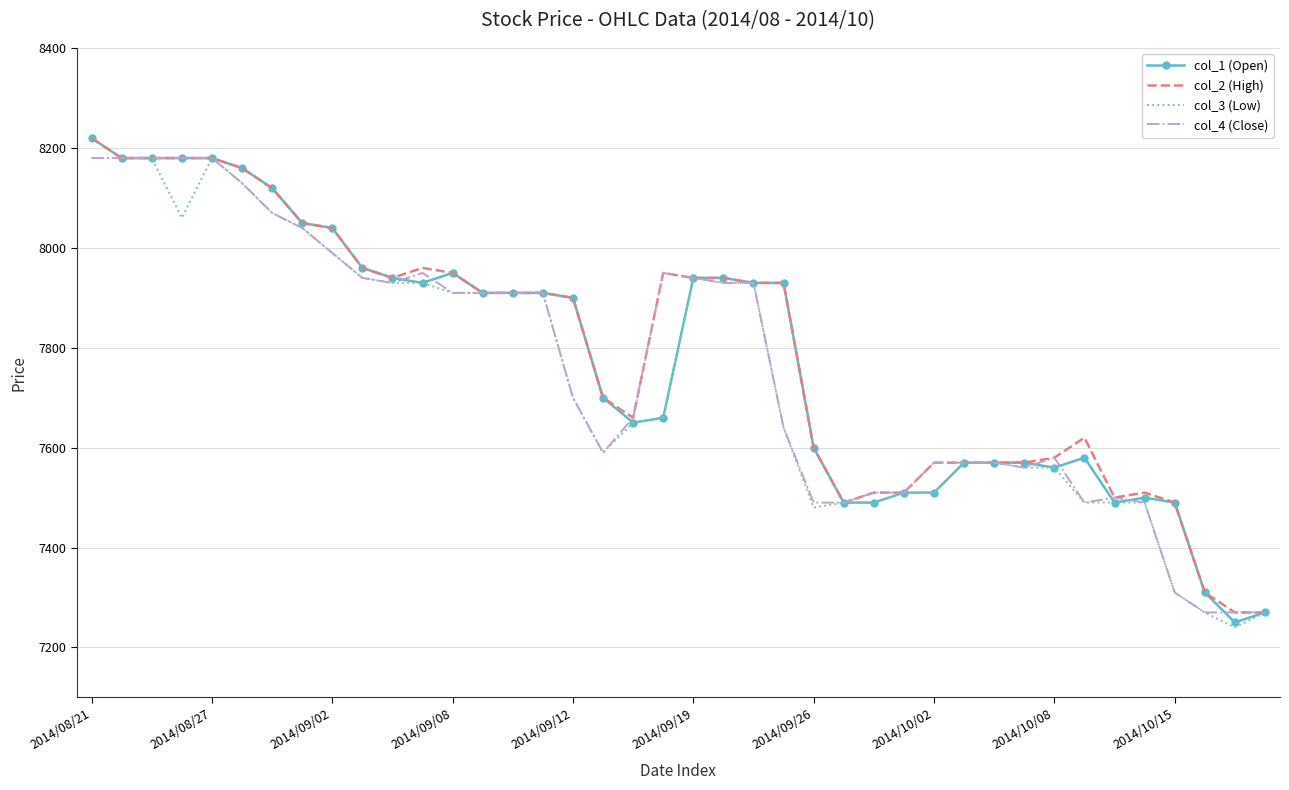

What is the smallest value displayed?

7240